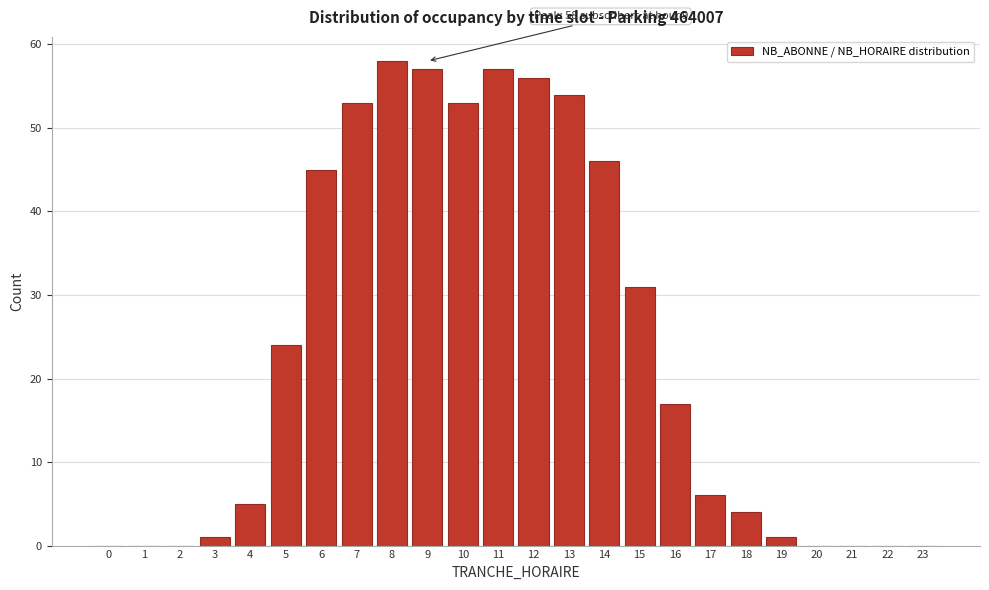

Reading left to right, list all the values displayed in this chart.

0=0	1=0	2=0	3=1	4=5	5=24	6=45	7=53	8=58	9=57	10=53	11=57	12=56	13=54	14=46	15=31	16=17	17=6	18=4	19=1	20=0	21=0	22=0	23=0